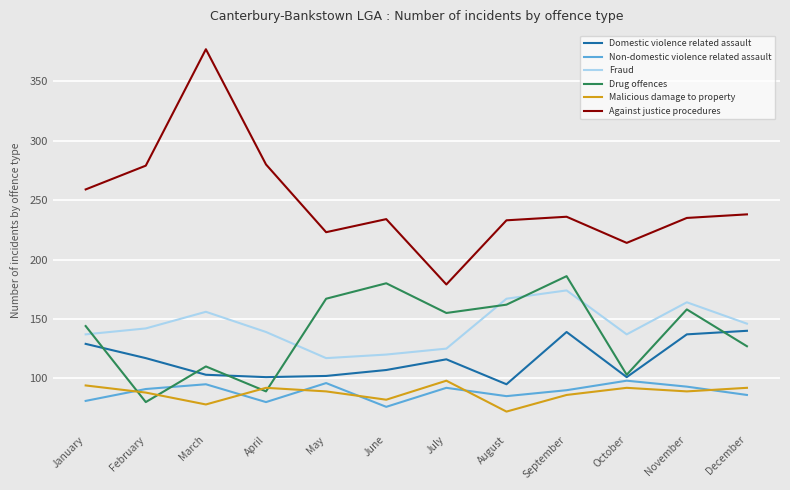

Is the value of Domestic violence related assault at May greater than the value of Non-domestic violence related assault at June?

Yes